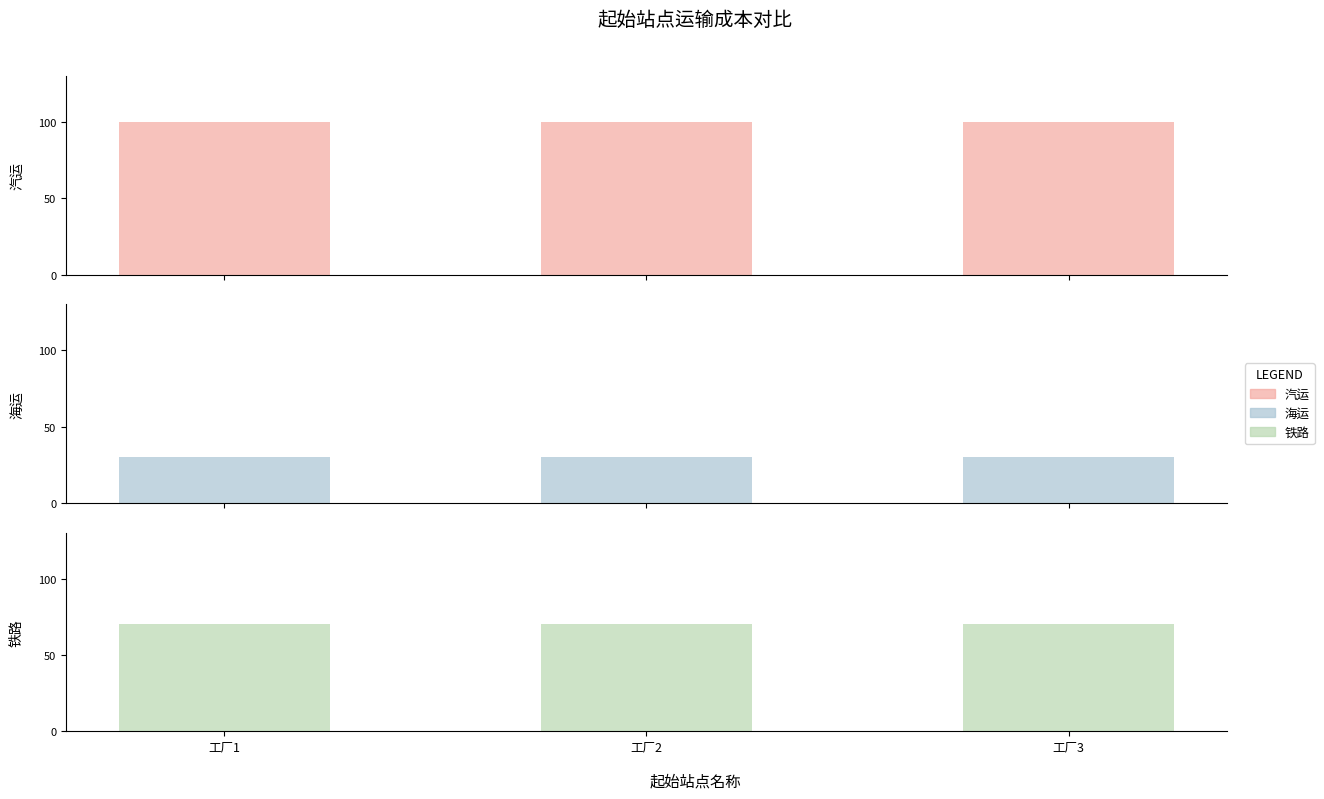

How many bars are there in total?

9